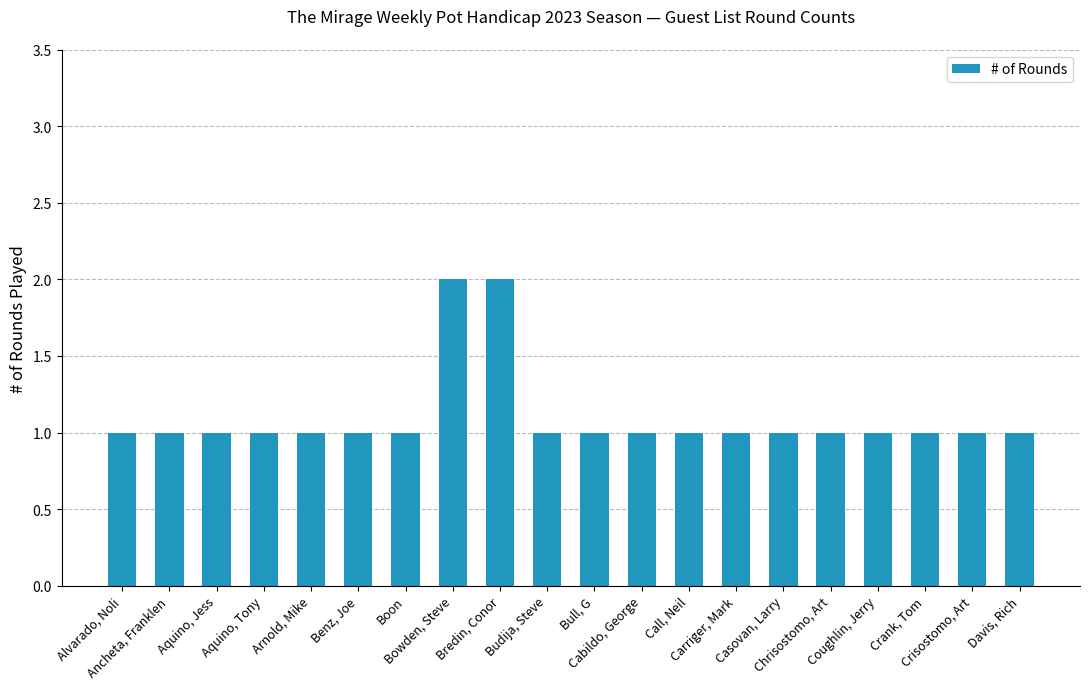

What is the sum of all values?

22